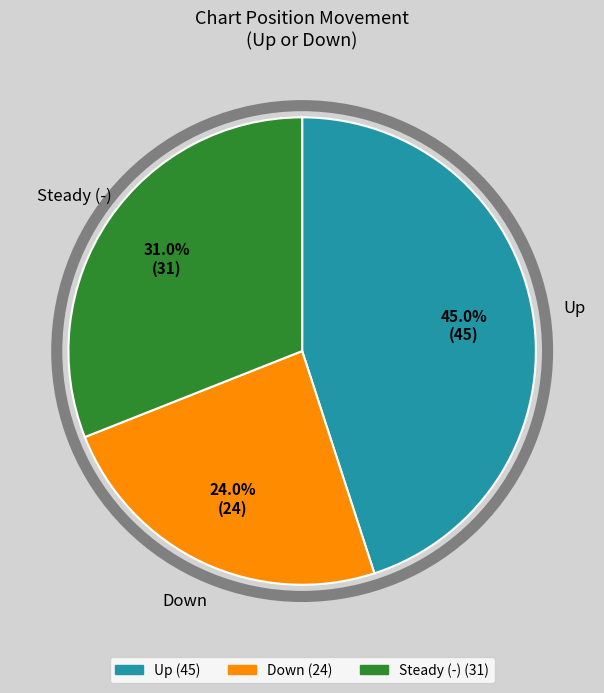

Is there any slice that represents more than half of the pie?

No